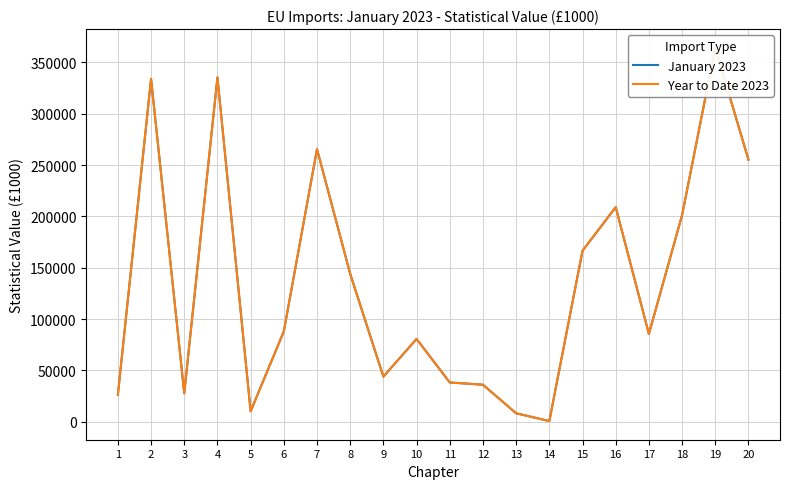

The Year to Date 2023 series shows 88025 at 6. True or false?

True